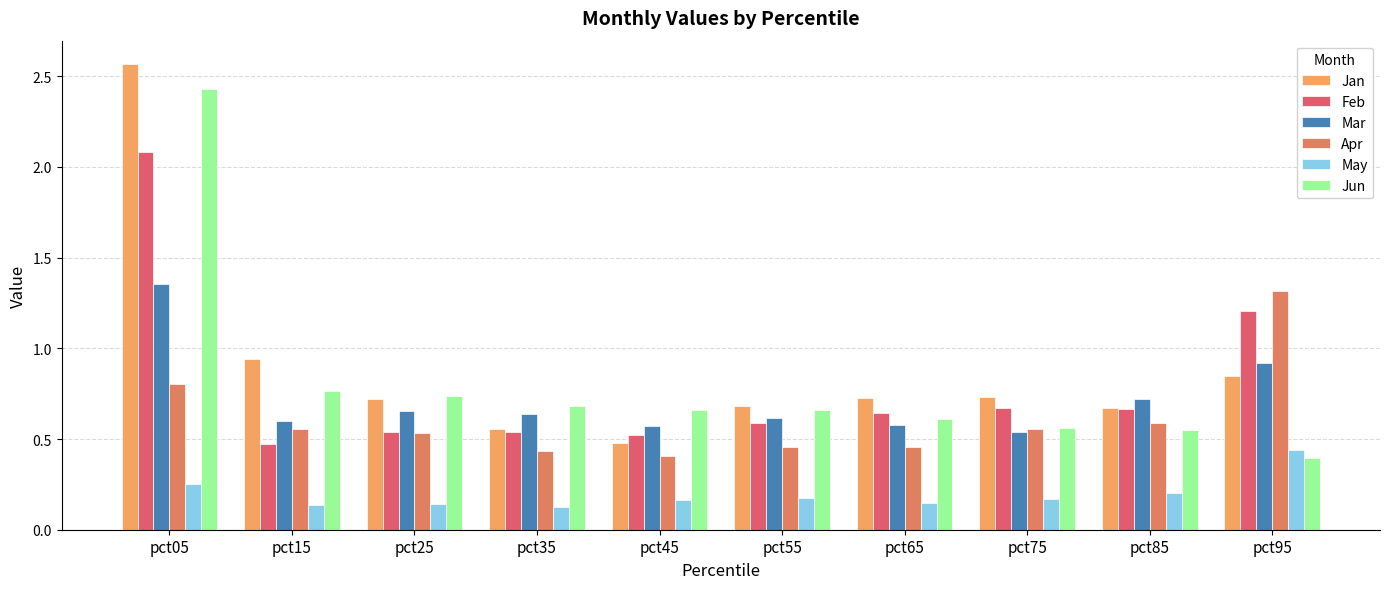

How many bars are there in total?

60